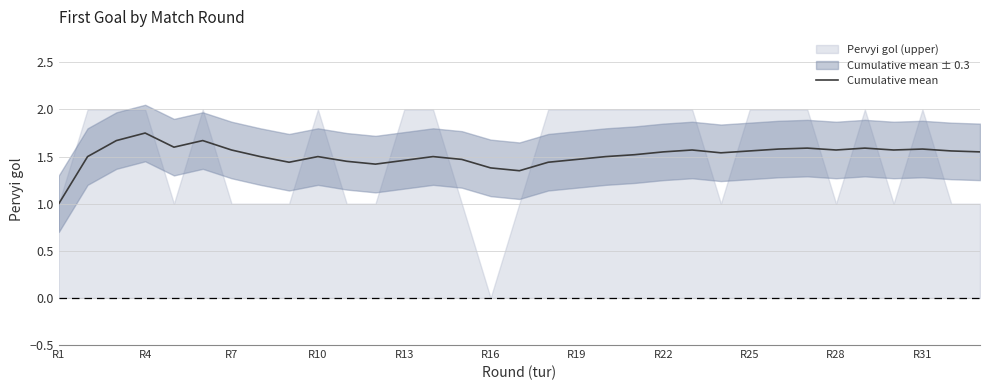

Does the chart display data point markers on the line(s)?

No